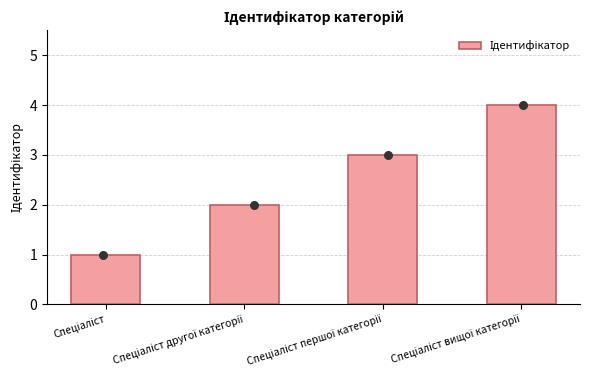

Approximately how many times larger is the value at Спеціаліст вищої категорії compared to Спеціаліст другої категорії?

2.0